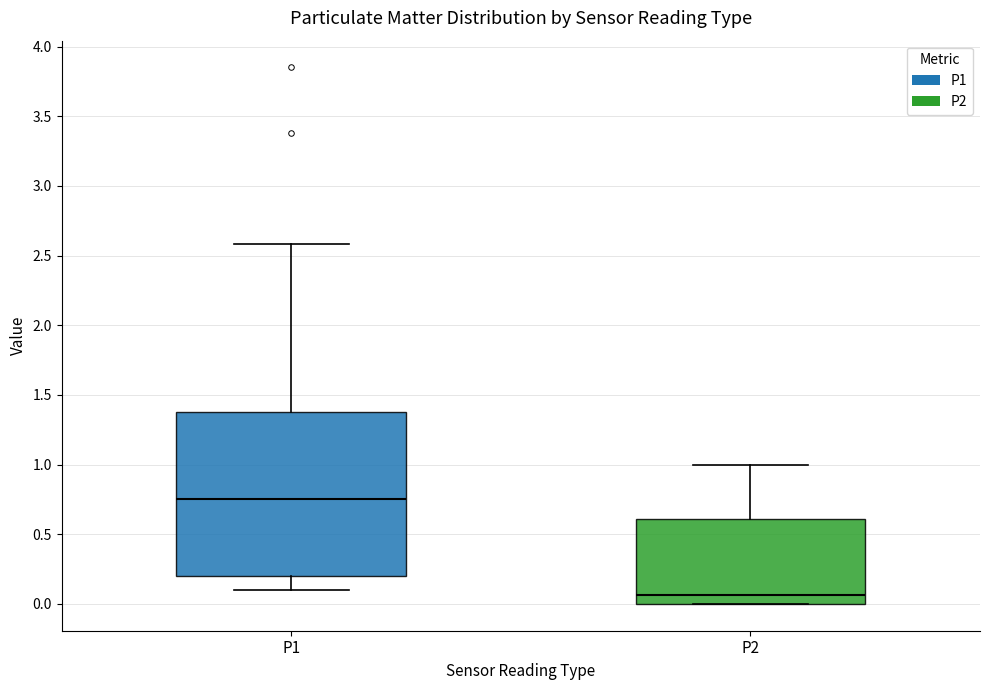

Reading left to right, transcribe this box plot: for each box, give where its median line is, the range the box spans, and where its two whiskers end, as read against the y-axis. The values are not printed on the chart, so give them approximately, as read against the axis.

P1: median 0.75, box 0.20 to 1.40, whiskers 0.10 to 2.60
P2: median 0.05, box 0.00 to 0.60, whiskers 0.00 to 1.00